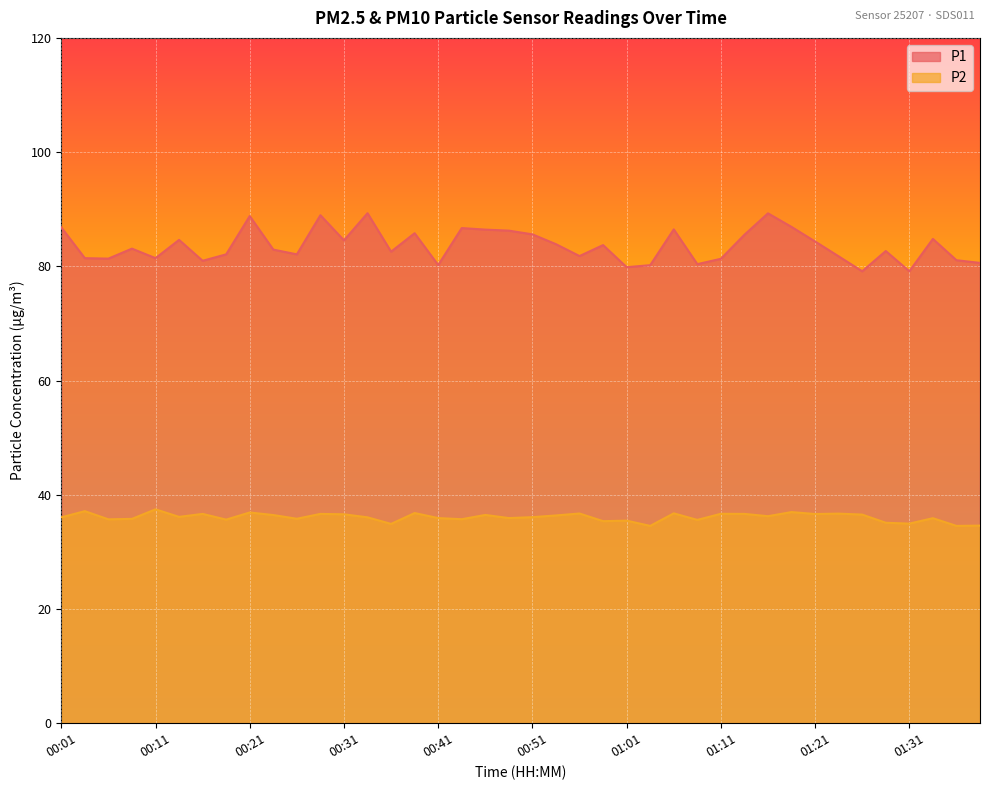

True or false: P2 and P1 cross at least once.

False